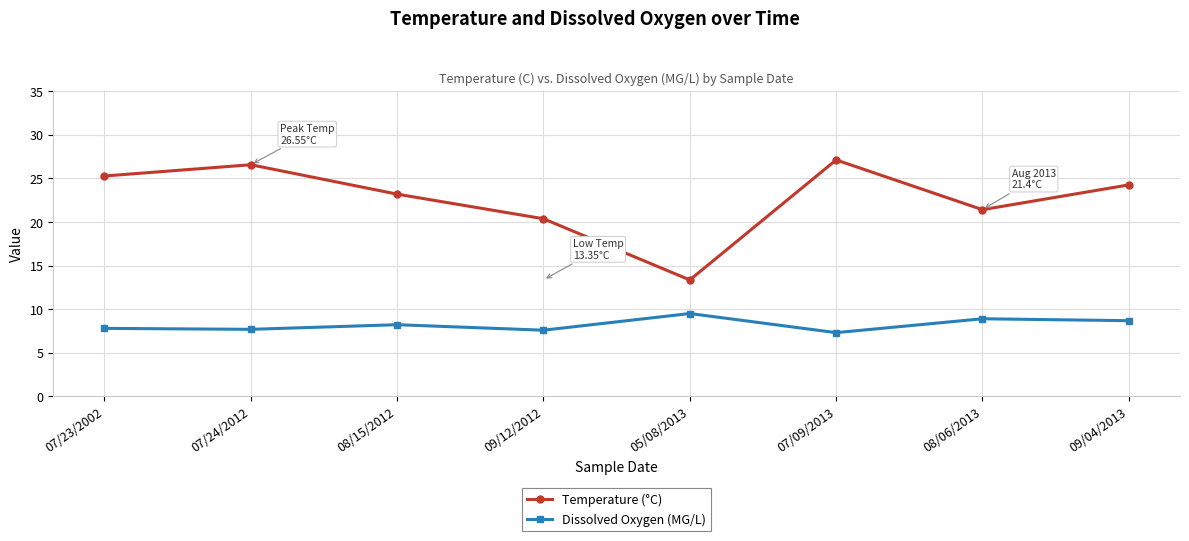

The Temperature (°C) series shows 27.1 at 07/09/2013. True or false?

True